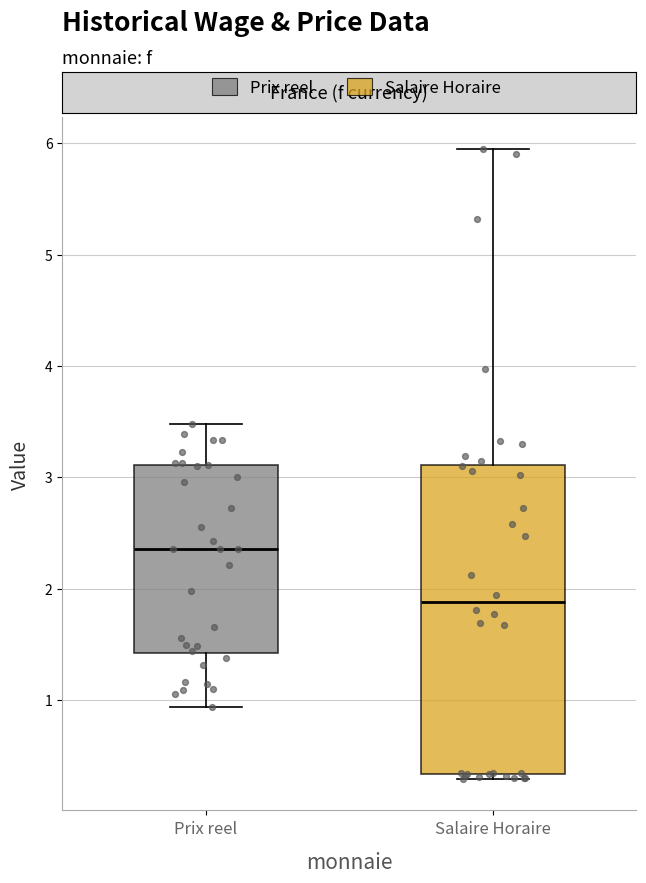

Reading left to right, read every box against the y-axis: the position of its median line, the range the box covers, and the ends of its whiskers. The values are not printed on the chart, so give them approximately, as read against the axis.

Prix reel: median 2.4, box 1.4 to 3.1, whiskers 0.9 to 3.5
Salaire Horaire: median 1.9, box 0.3 to 3.1, whiskers 0.3 (just below the box's lower edge) to 6.0